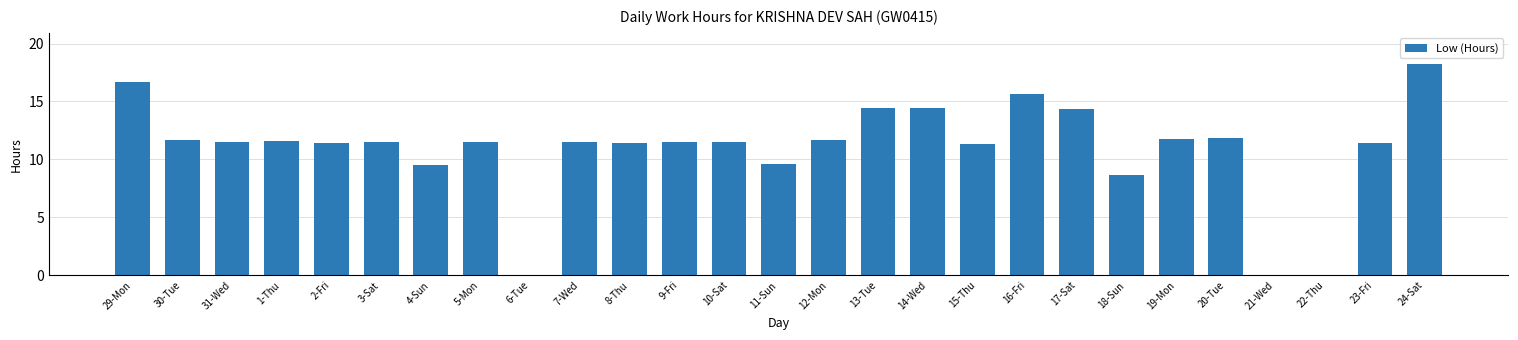

True or false: the data shows 14.4 at 13-Tue.

True